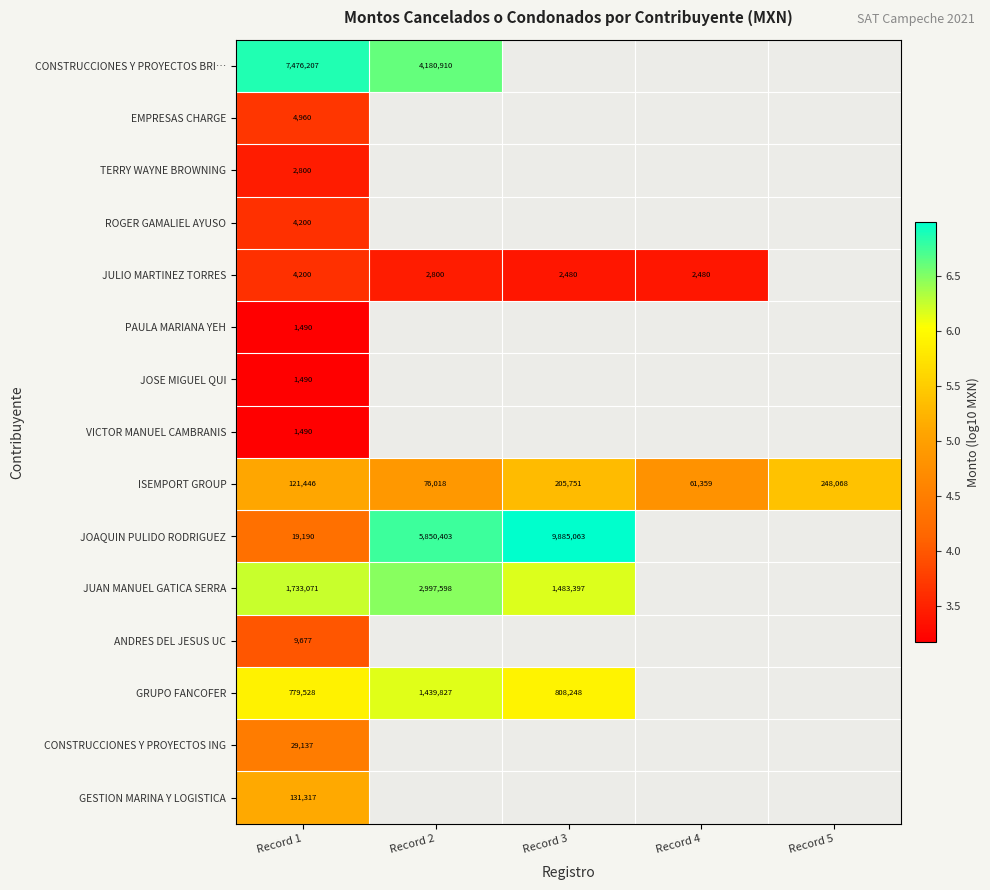

Between Record 3 and Record 5, which series saw the biggest shift?

ISEMPORT GROUP